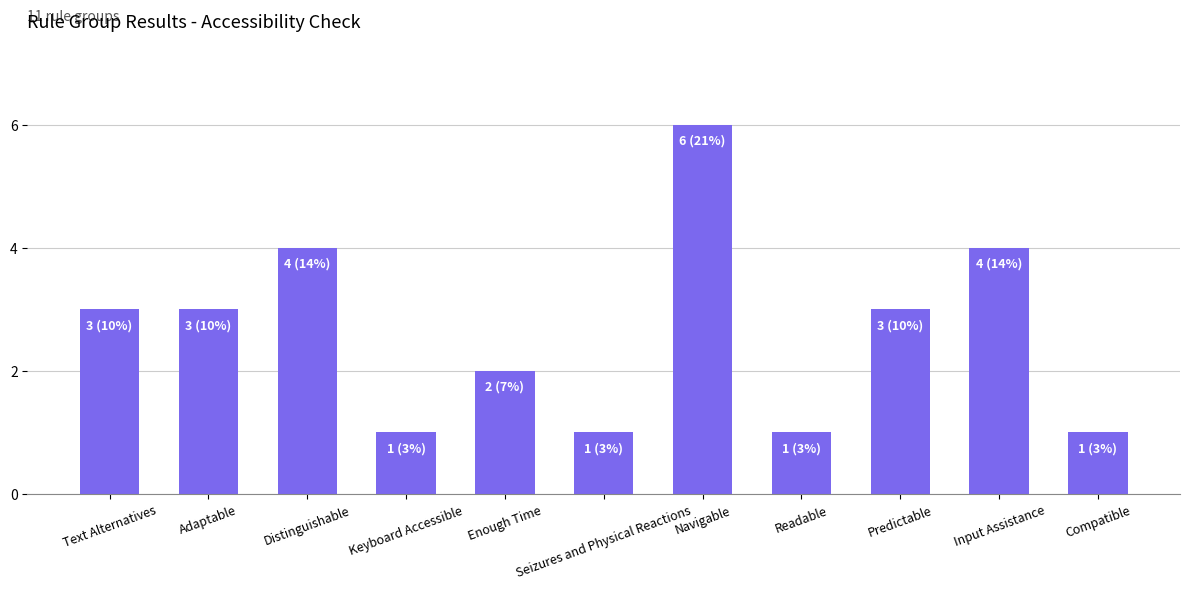

What is the difference between the values at Enough Time and Readable?

1